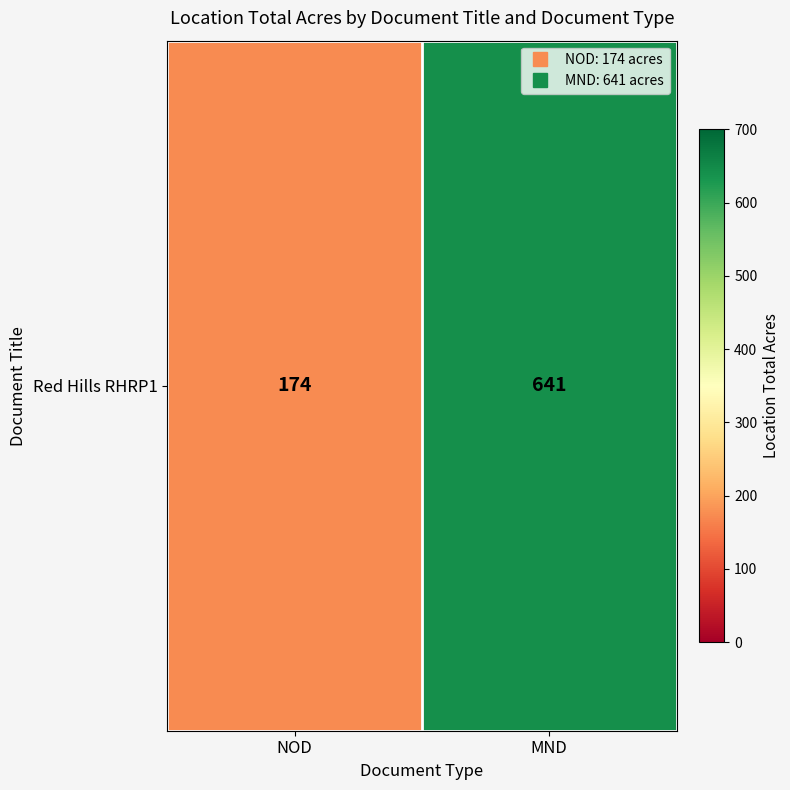

True or false: the data shows 174 at NOD.

True